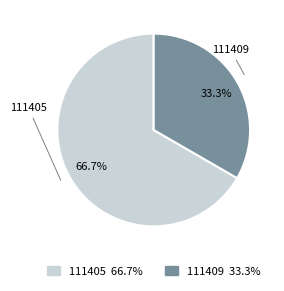

What is the smallest slice in the pie chart?

111409